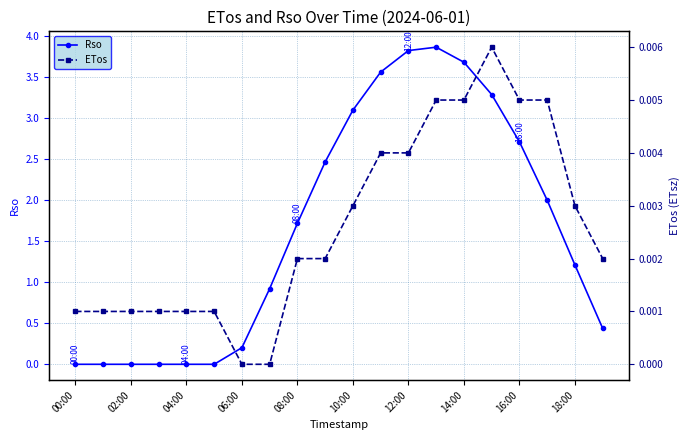

What is the spread (max minus min) of values at 13?

3.9